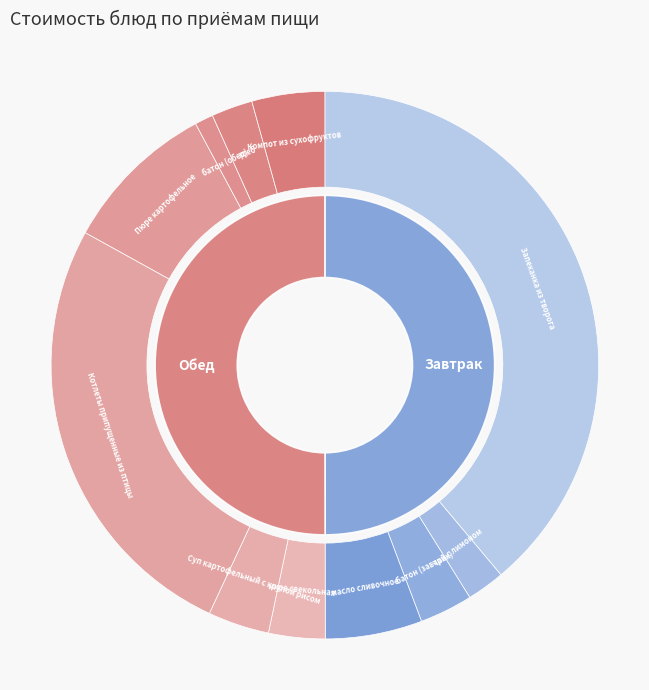

How many segments does this pie chart have?

11